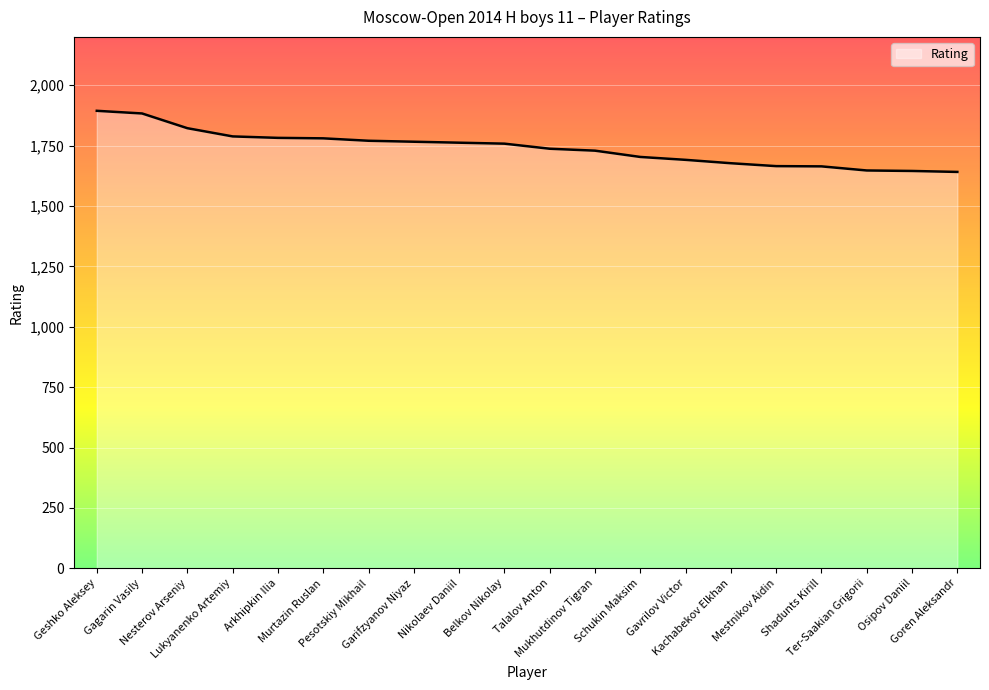

Is it true that the value at Ter-Saakian Grigorii is 1647?

True